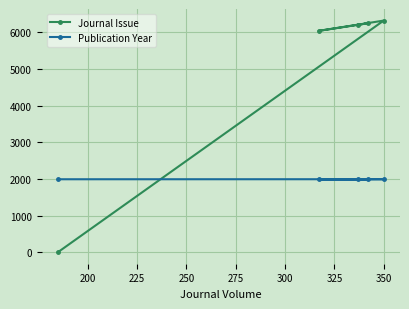

Which series has the largest total across all categories?

Journal Issue